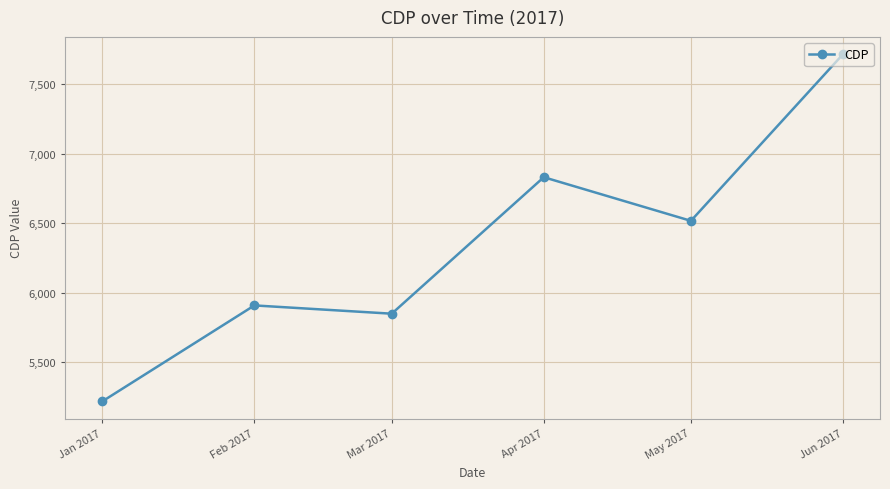

What is the change in value from Jan 2017 to Feb 2017?

+690.9